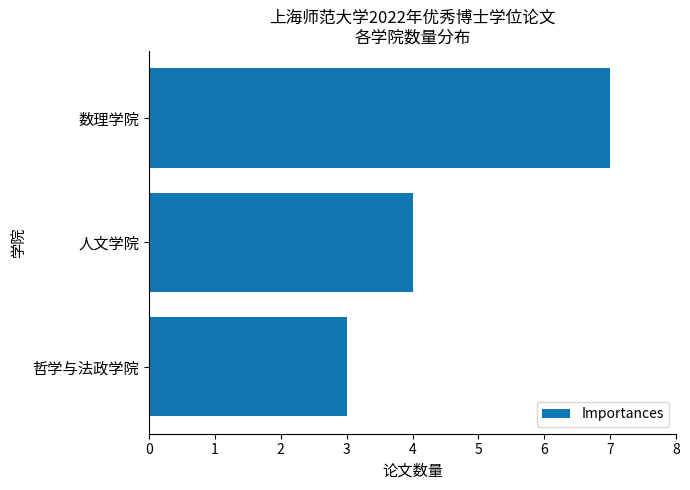

What is the approximate value at 人文学院?

4